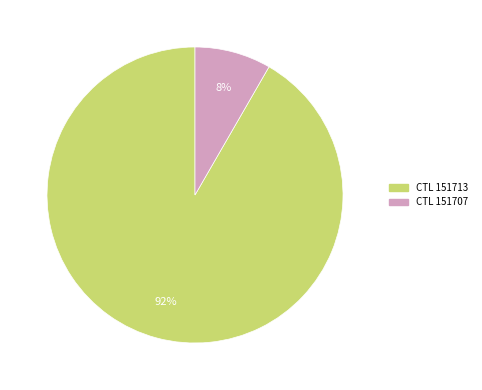

Does any single category account for the majority?

Yes